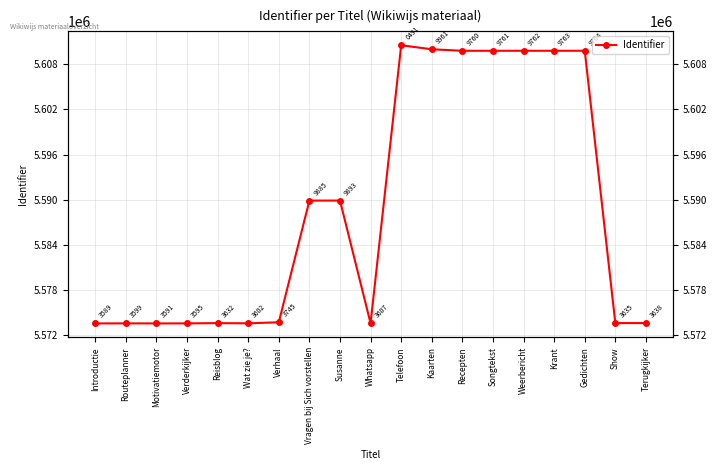

Reading left to right, extract all data points from this chart.

Introductie=5573589	Routeplanner=5573599	Motivatiemotor=5573591	Verderkijker=5573595	Reisblog=5573632	Wat zie je?=5573602	Verhaal=5573745	Vragen bij Sich vorstellen=5589885	Susanne=5589893	Whatsapp=5573607	Telefoon=5610491	Kaarten=5609961	Recepten=5609760	Songtekst=5609761	Weerbericht=5609762	Krant=5609763	Gedichten=5609764	Show=5573635	Terugkijker=5573638